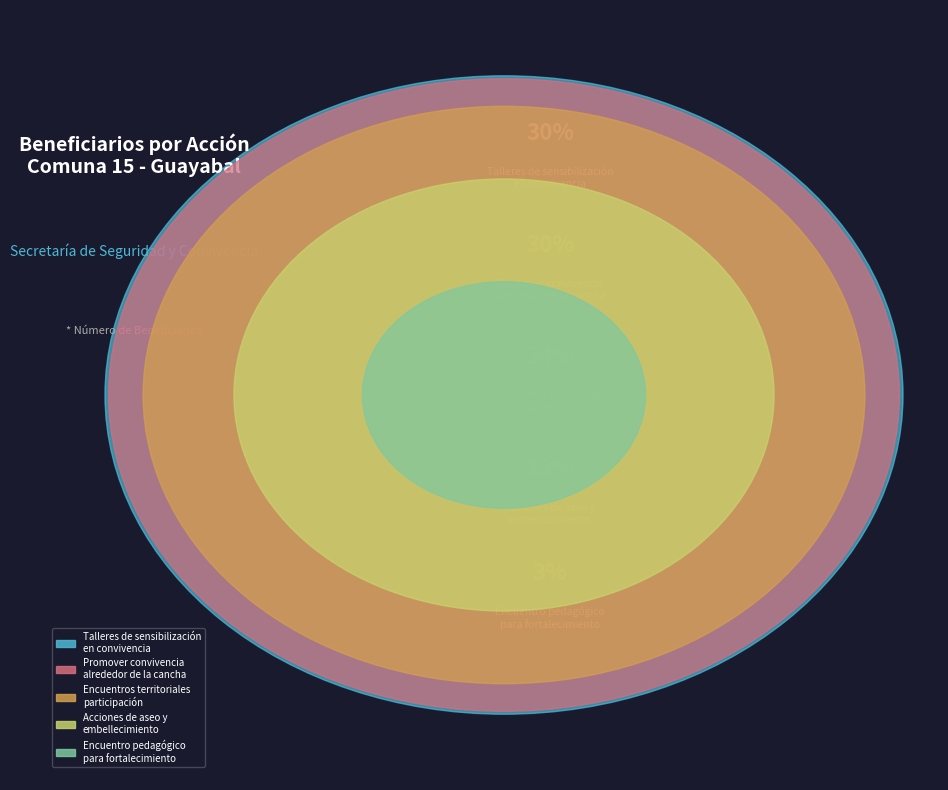

Count the number of slices in the pie.

5